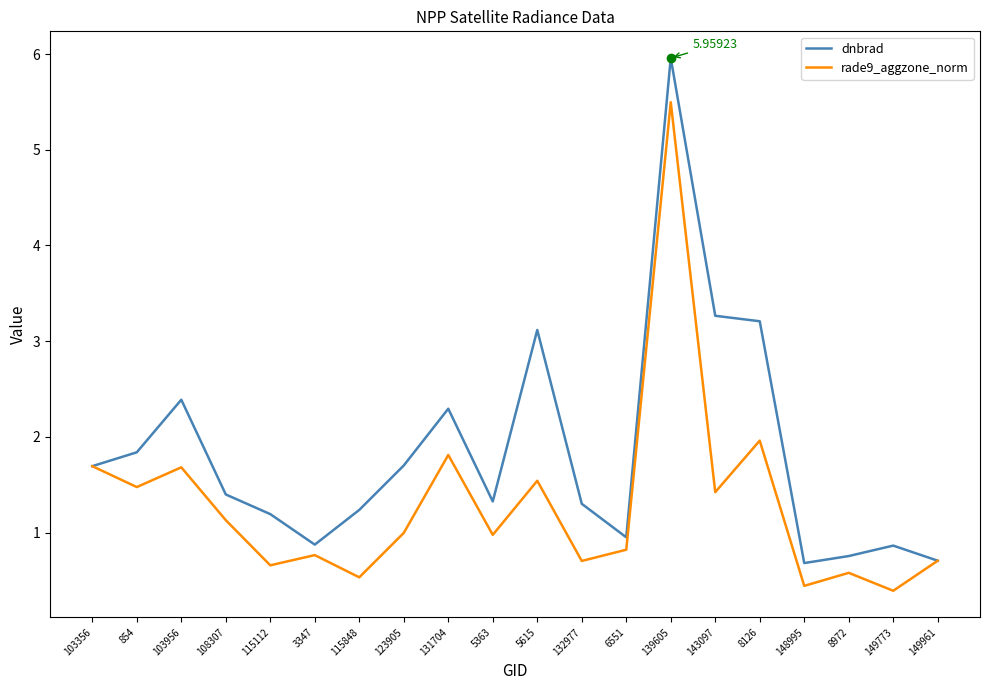

List the series in order of their peak value, highest first.

dnbrad, rade9_aggzone_norm